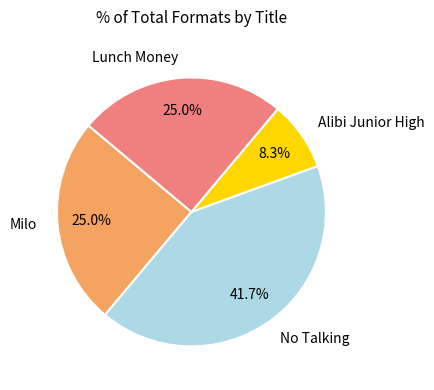

The Lunch Money slice represents 25% of the pie. True or false?

True